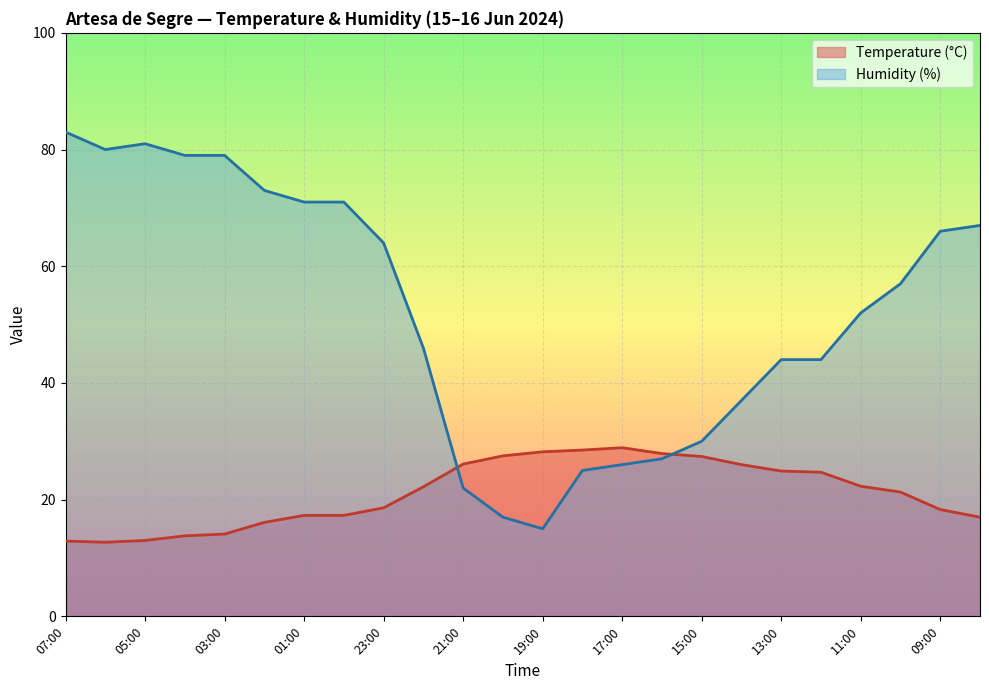

Reading left to right, transcribe all the data shown in this chart.

Temperature (°C): 07:00=12.9	06:00=12.7	05:00=13.0	04:00=13.8	03:00=14.1	02:00=16.1	01:00=17.3	00:00=17.3	23:00=18.6	22:00=22.2	21:00=26.1	20:00=27.5	19:00=28.2	18:00=28.5	17:00=28.9	16:00=27.9	15:00=27.4	14:00=26.0	13:00=24.9	12:00=24.7	11:00=22.3	10:00=21.3	09:00=18.3	08:00=17.0
Humidity (%): 07:00=83.0	06:00=80.0	05:00=81.0	04:00=79.0	03:00=79.0	02:00=73.0	01:00=71.0	00:00=71.0	23:00=64.0	22:00=46.0	21:00=22.0	20:00=17.0	19:00=15.0	18:00=25.0	17:00=26.0	16:00=27.0	15:00=30.0	14:00=37.0	13:00=44.0	12:00=44.0	11:00=52.0	10:00=57.0	09:00=66.0	08:00=67.0